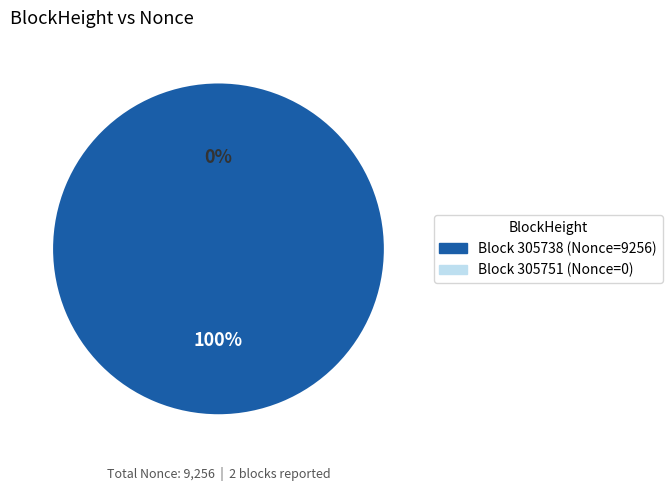

To the nearest percent, what is the difference between the largest and smallest slice percentages?

100%